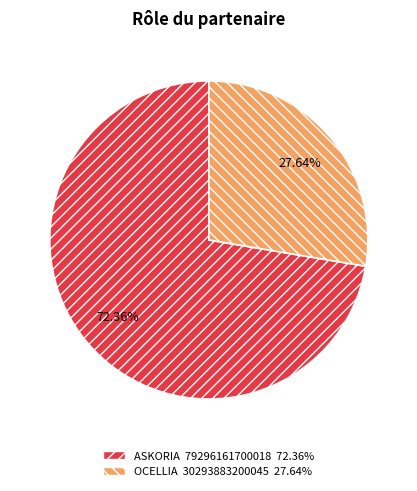

Between OCELLIA and ASKORIA, which is larger?

ASKORIA